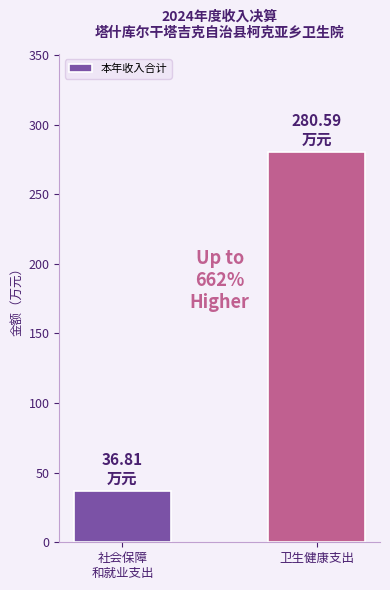

How many series are shown in this chart?

1